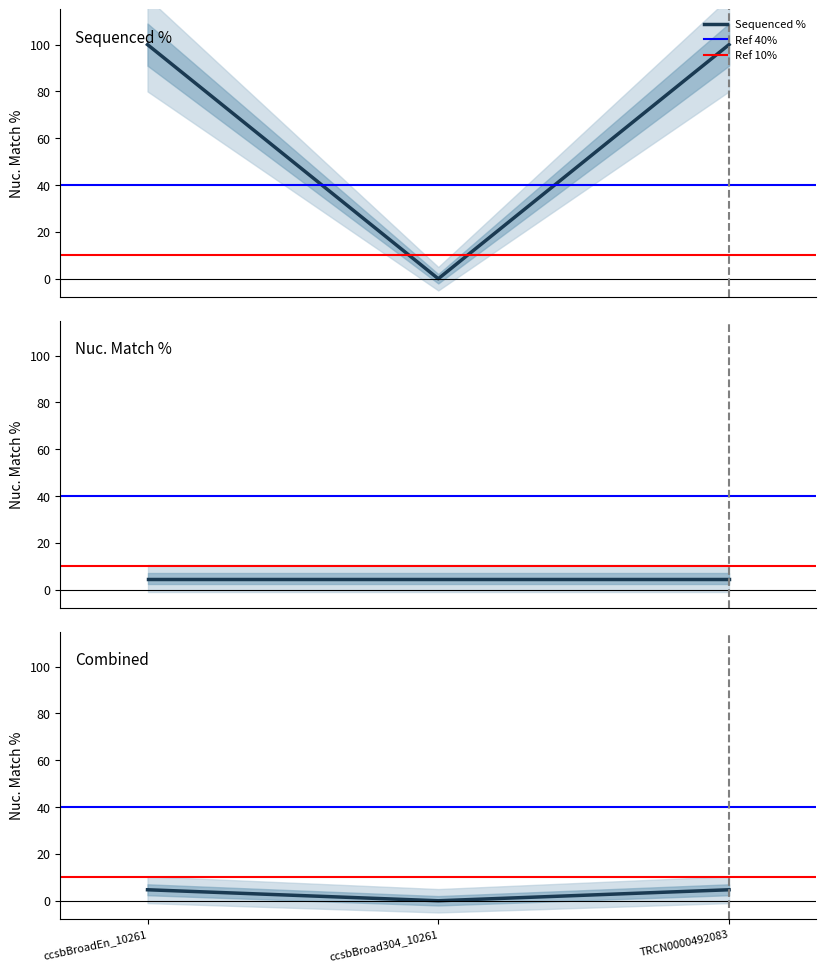

Reading left to right, what are all the values shown in this chart?

ccsbBroadEn_10261: 0=100.0	1=4.7
ccsbBroad304_10261: 0=0.0	1=4.7
TRCN0000492083: 0=100.0	1=4.7